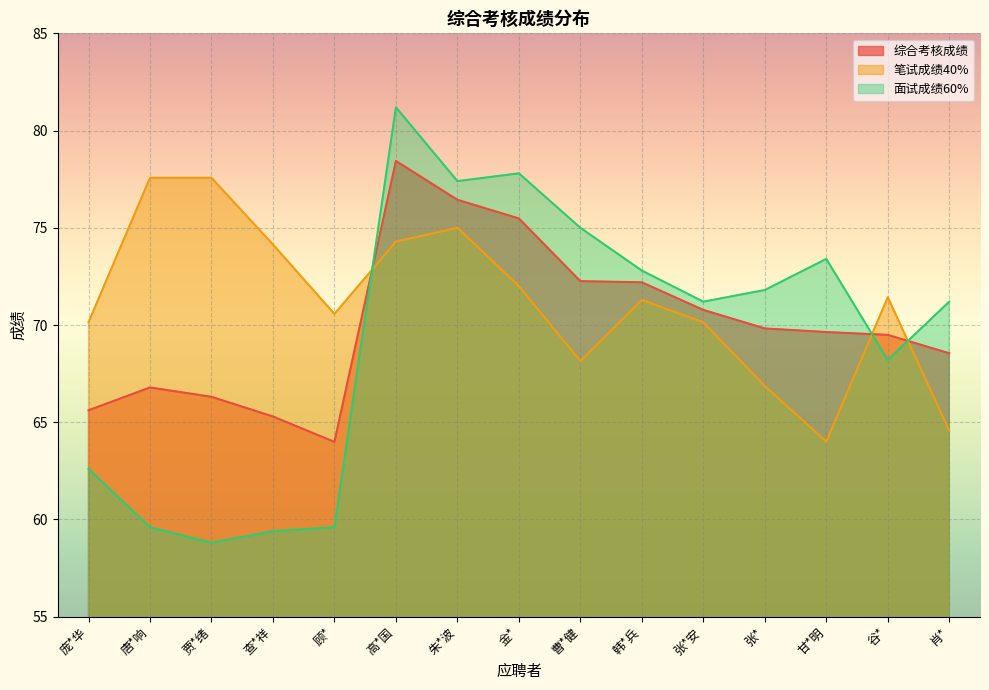

What is the difference between the maximum and minimum values in the 面试成绩60% series?

22.4